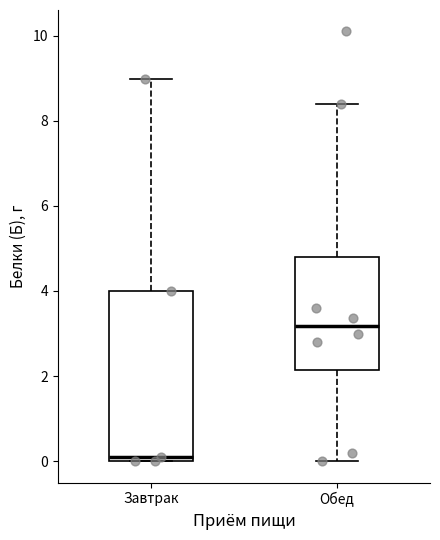

Where does the median line of the box for Обед sit on the y-axis? The values are not printed on the chart, so give them approximately, as read against the axis.

3.2